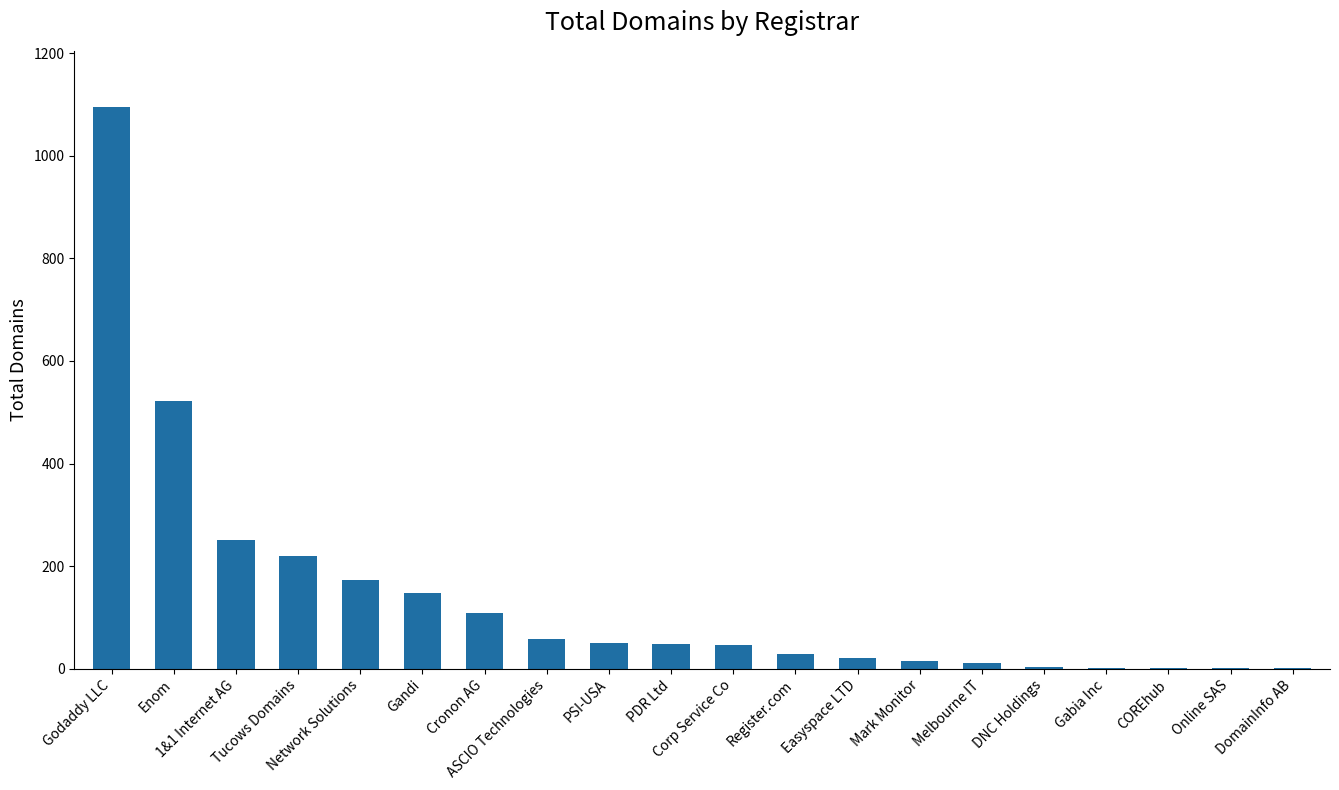

At which label does the data first exceed 49?

Godaddy LLC